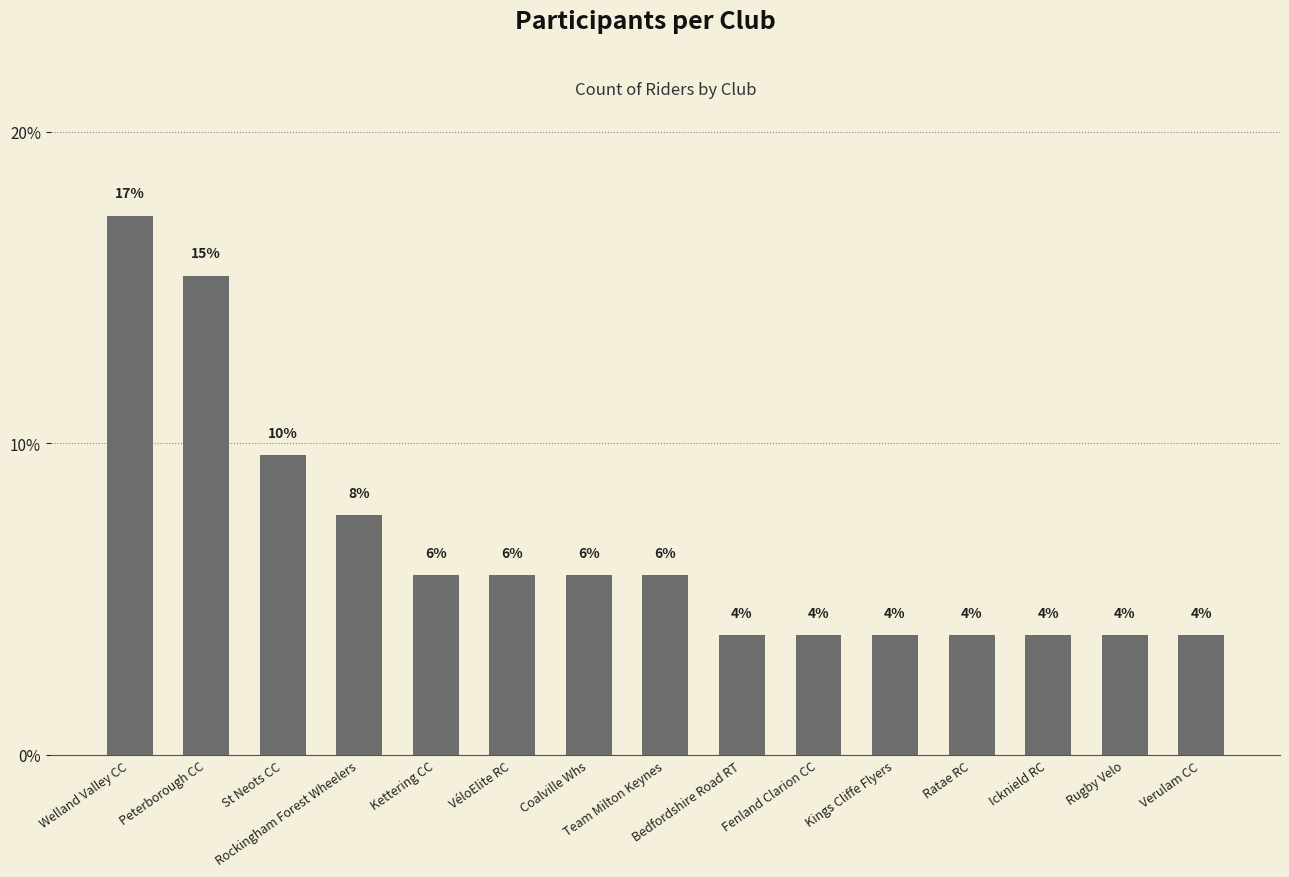

Which category has the highest value across all series?

Welland Valley CC